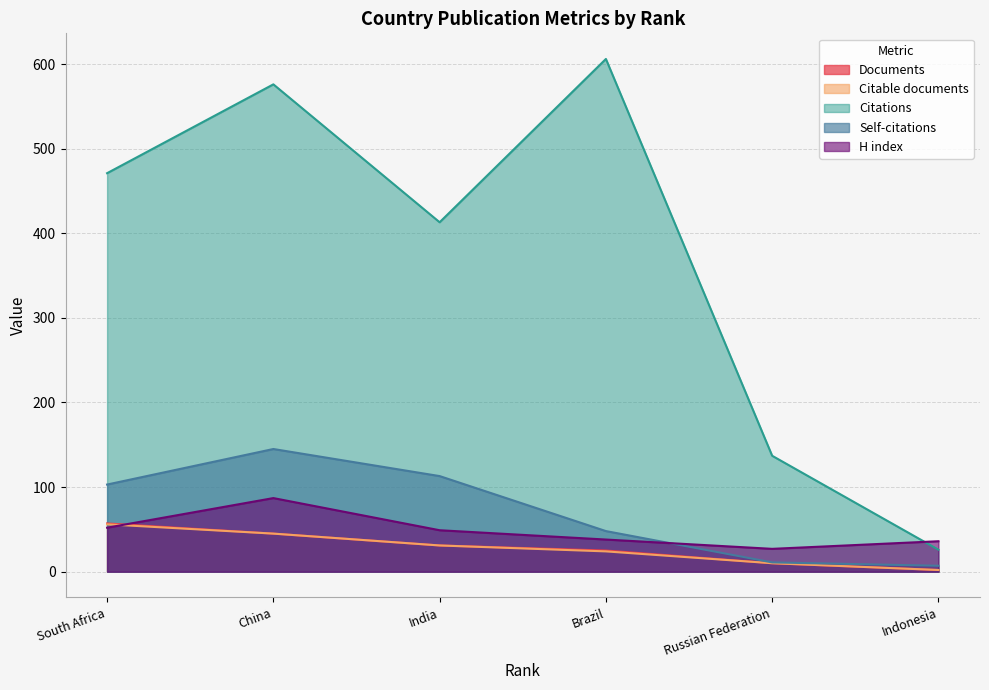

Which category has the highest value across all series?

Brazil